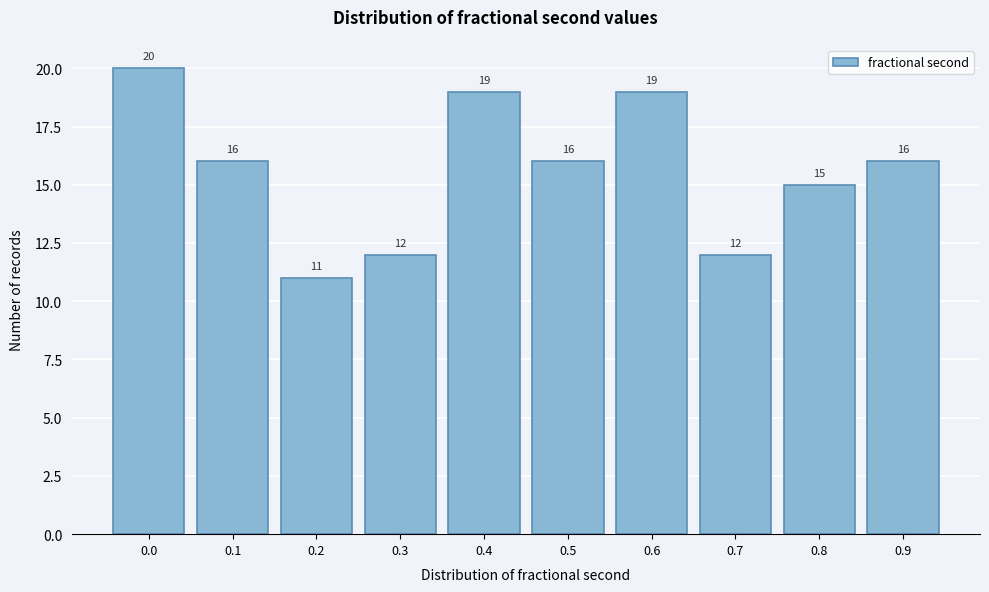

Reading right to left, extract all data points from this chart.

0.9=16	0.8=15	0.7=12	0.6=19	0.5=16	0.4=19	0.3=12	0.2=11	0.1=16	0.0=20